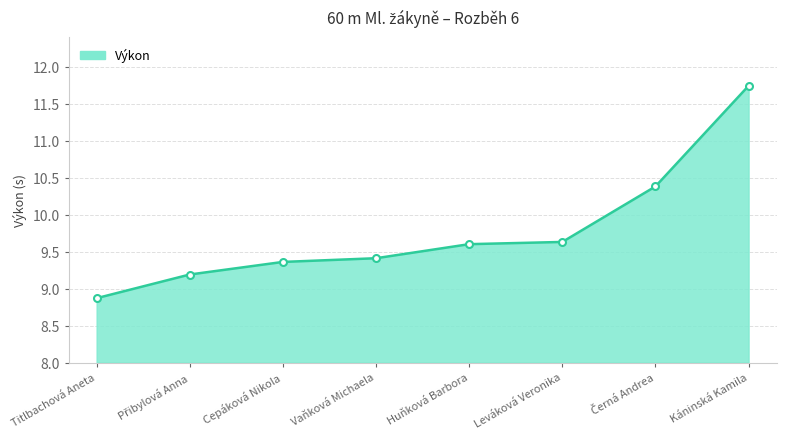

At which category does the chart reach its peak across all series?

Káninská Kamila